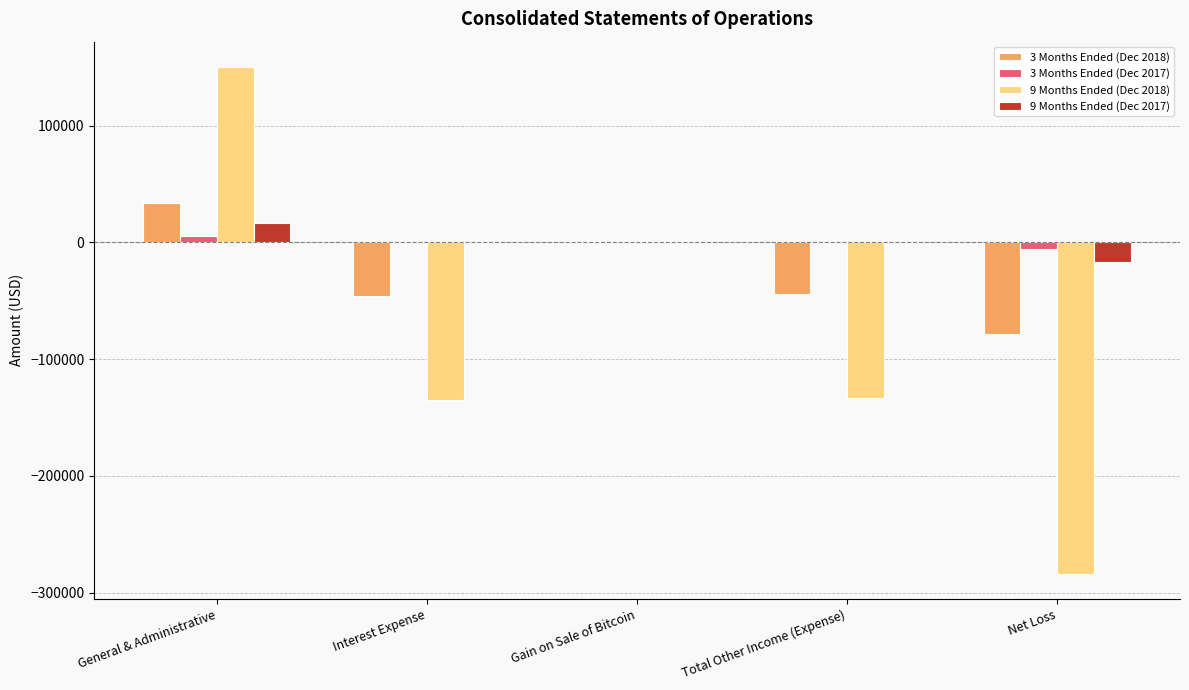

Is the value of 9 Months Ended (Dec 2017) at Net Loss greater than the value of 3 Months Ended (Dec 2017) at Interest Expense?

No